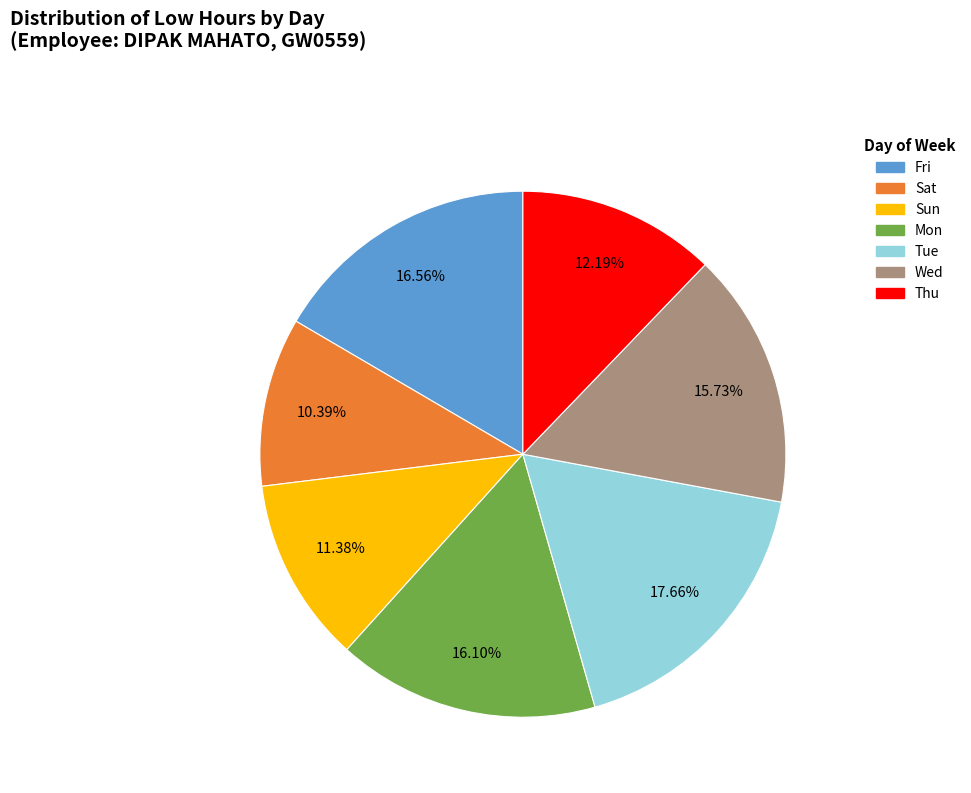

Is there any slice that represents more than half of the pie?

No